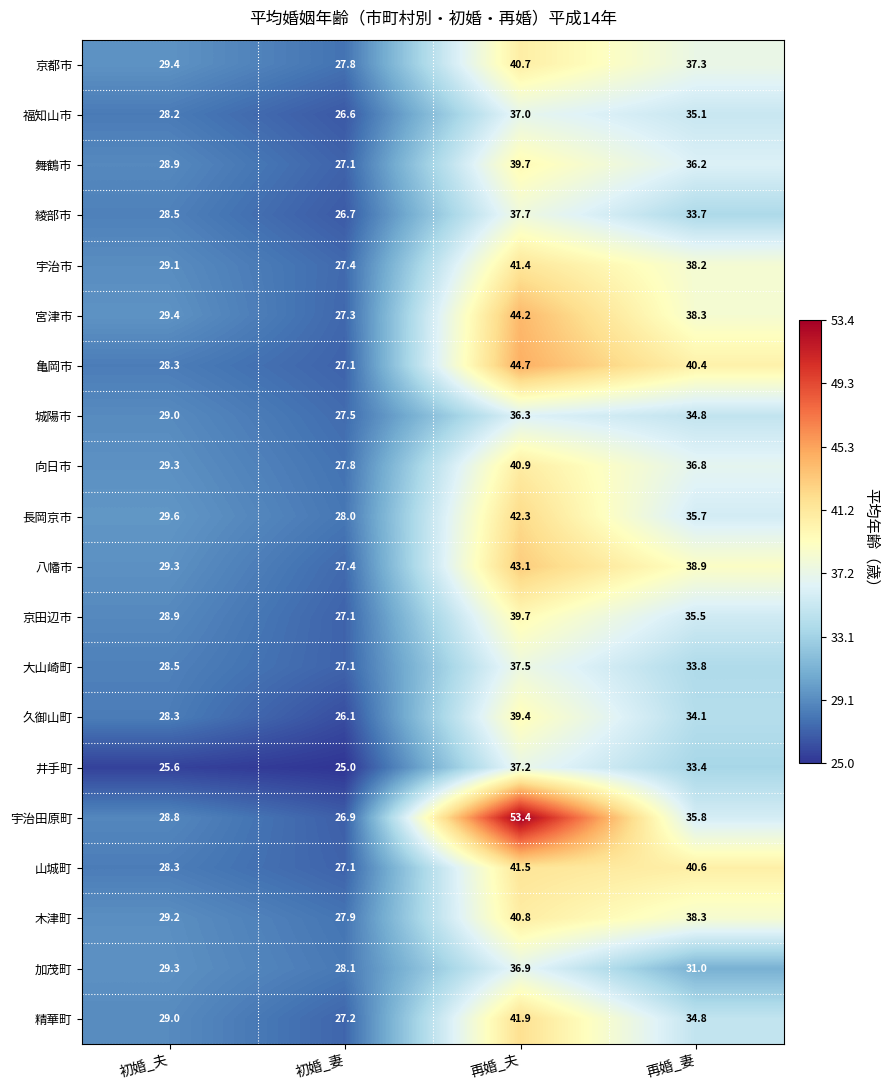

Which series changed the most between 初婚_夫 and 初婚_妻?

久御山町